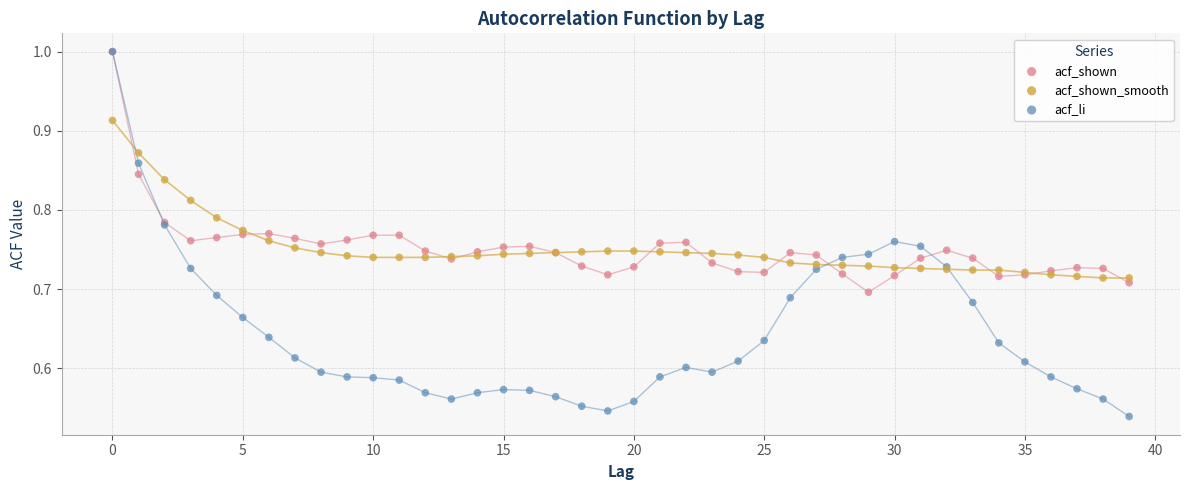

What are all the series names shown in the legend?

acf_shown, acf_shown_smooth, acf_li